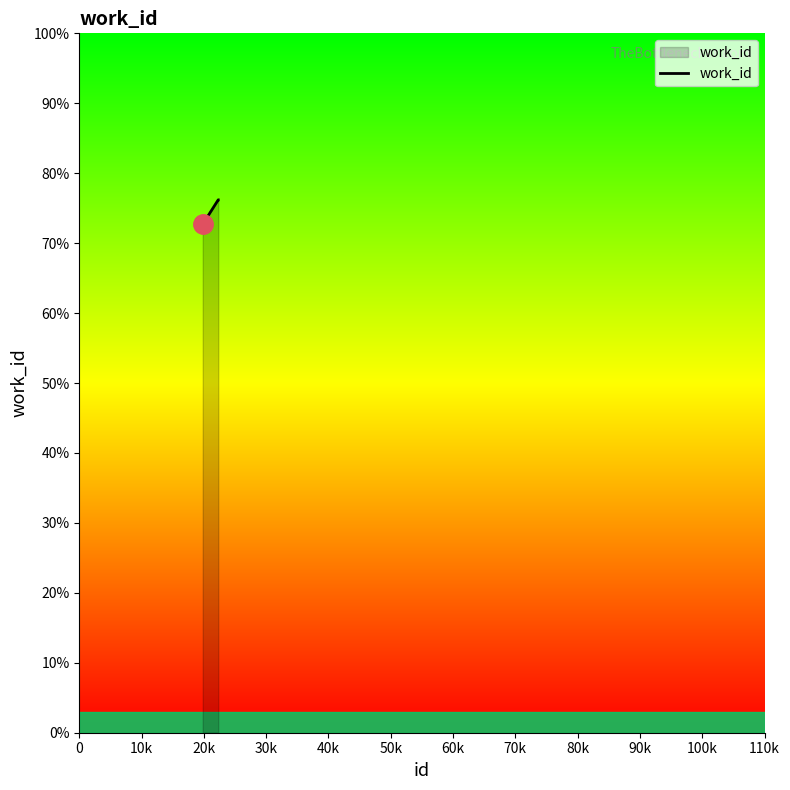

Does the chart have visible grid lines?

No